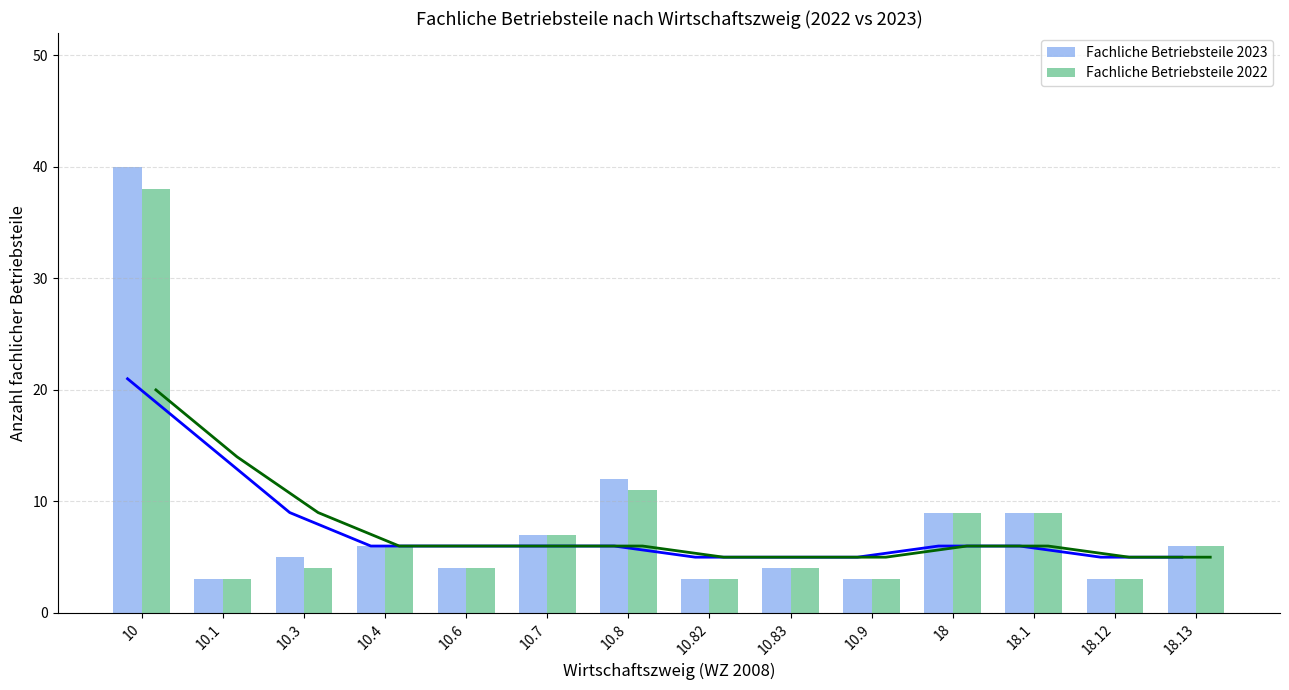

Which series changed the most between 10 and 18.1?

Fachliche Betriebsteile 2023